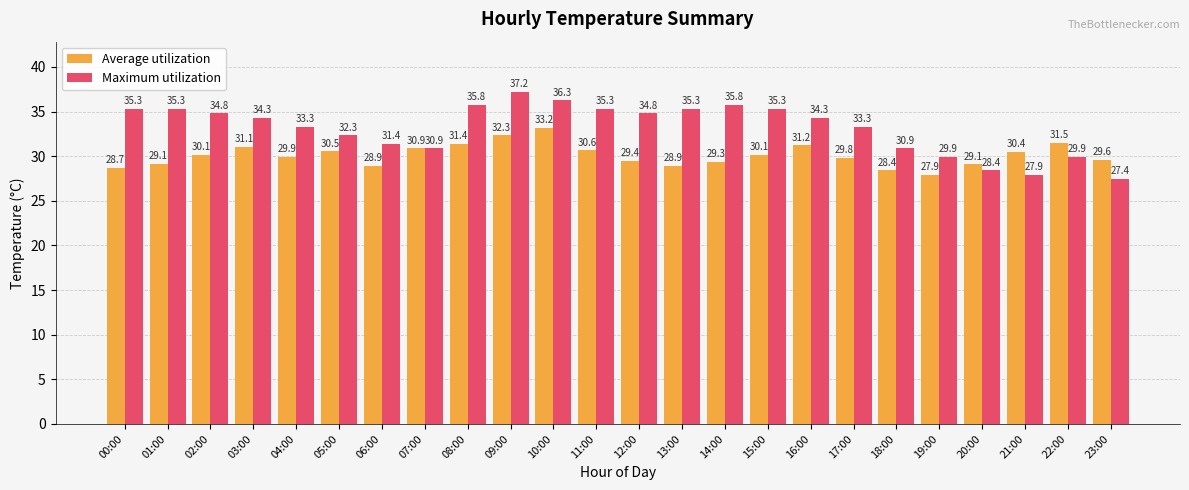

What is the difference between the second highest and second lowest values in the Average utilization series?

3.9